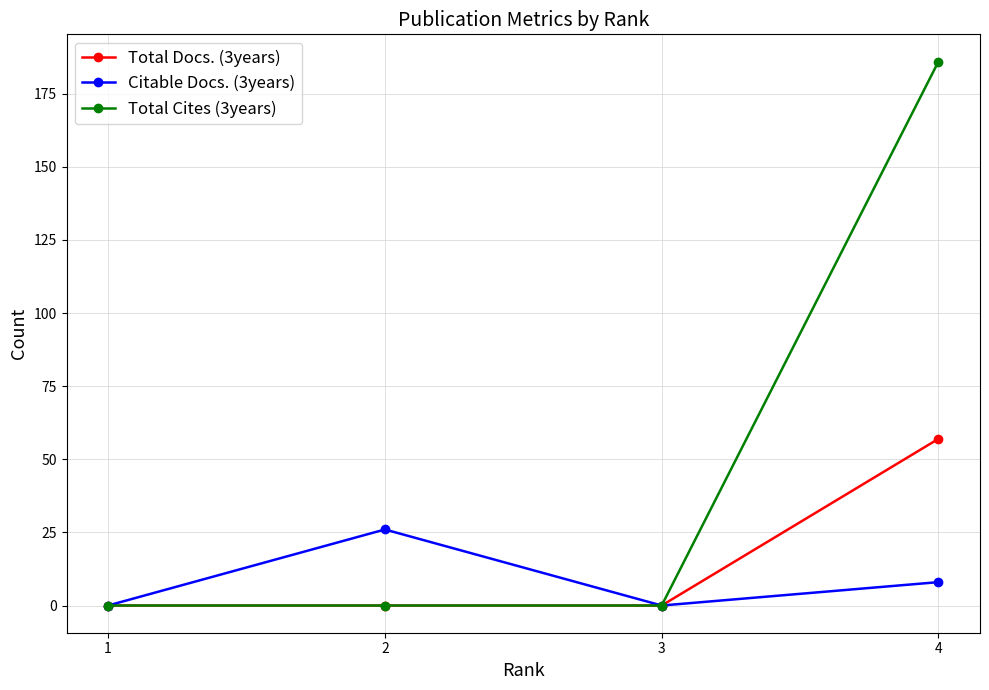

Which series changed the most between 2 and 4?

Total Cites (3years)